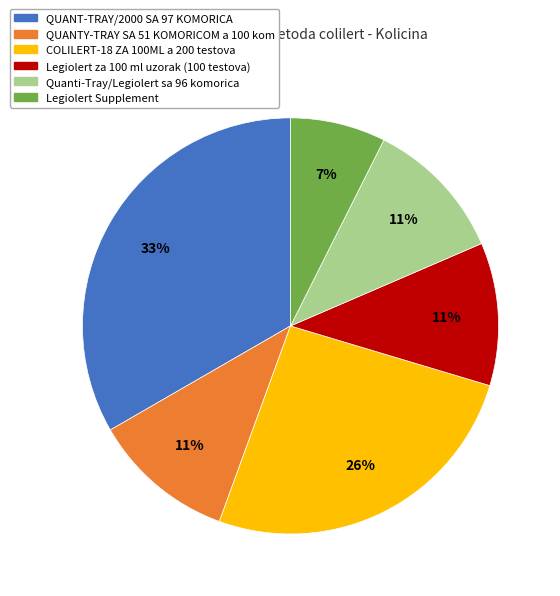

To the nearest percent, what percentage of the pie is QUANTY-TRAY SA 51 KOMORICOM a 100 kom?

11%